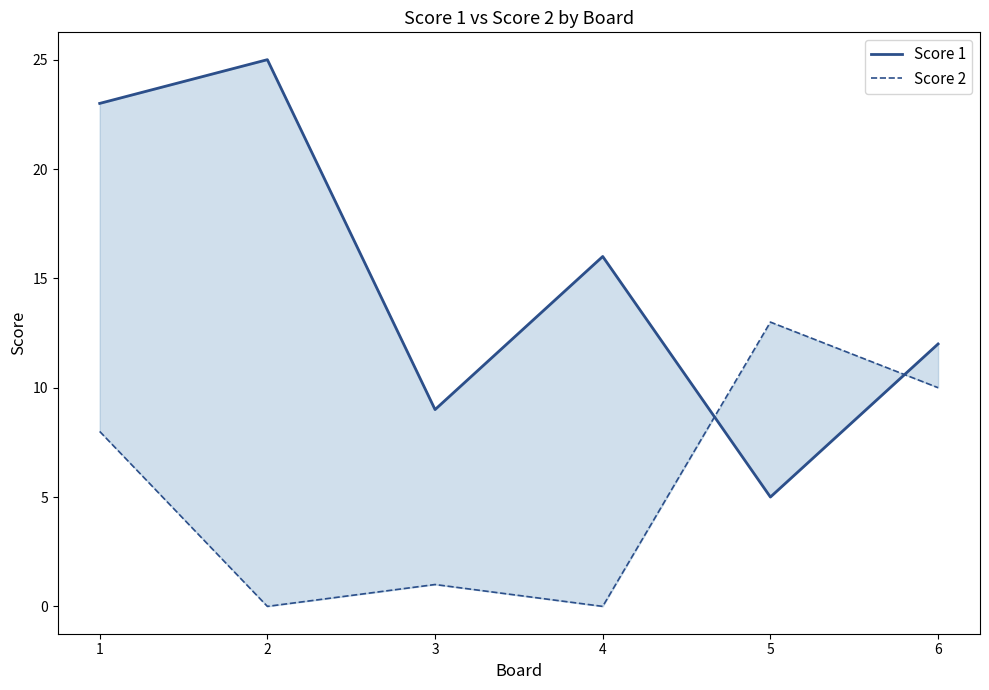

What is the total value across all series at 1?

31